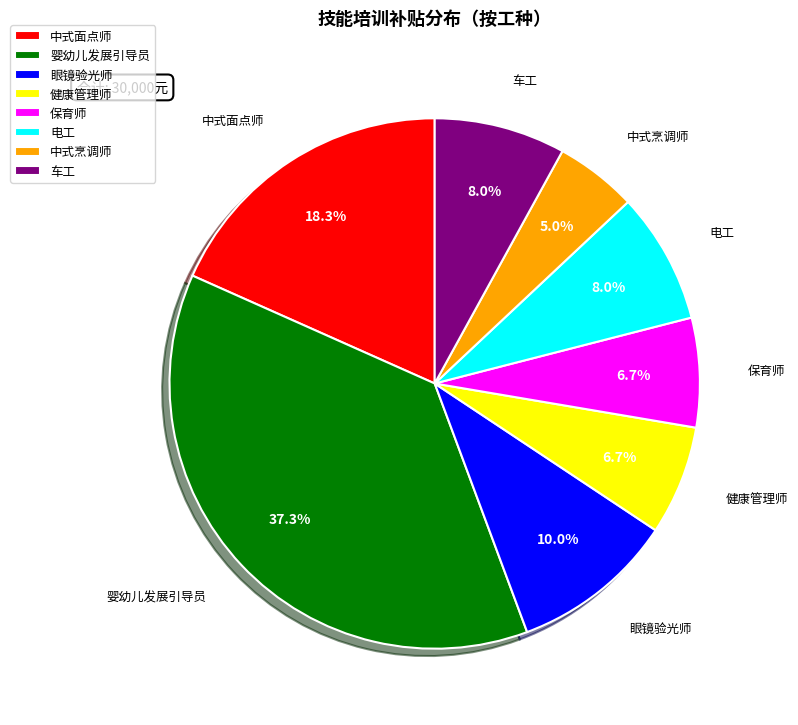

Which slice is the smallest?

中式烹调师